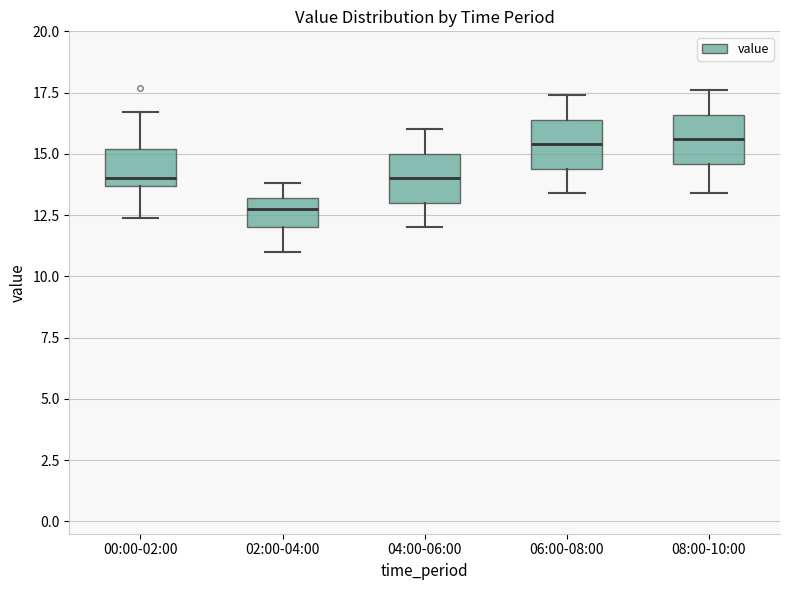

Where does the median line of the box for 04:00-06:00 sit on the y-axis? The values are not printed on the chart, so give them approximately, as read against the axis.

14.0